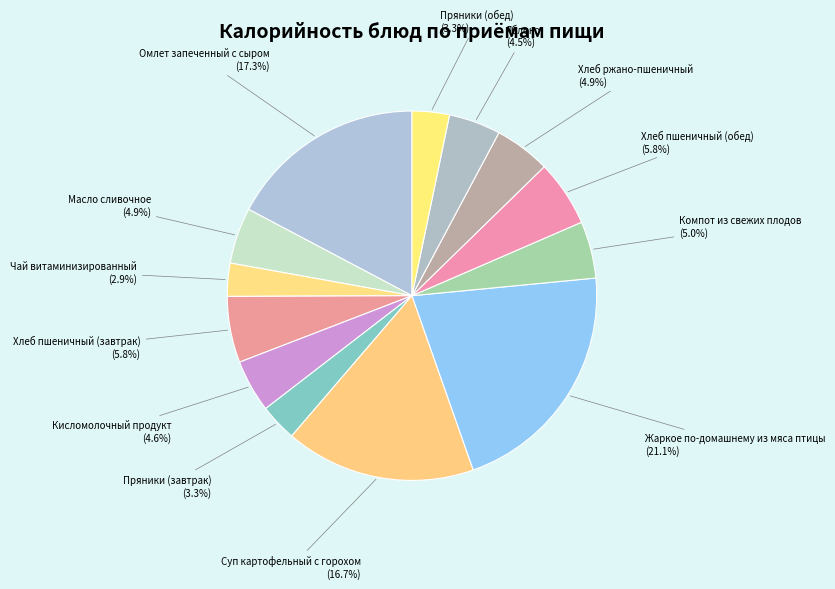

Which slice is the largest?

Жаркое по-домашнему из мяса птицы